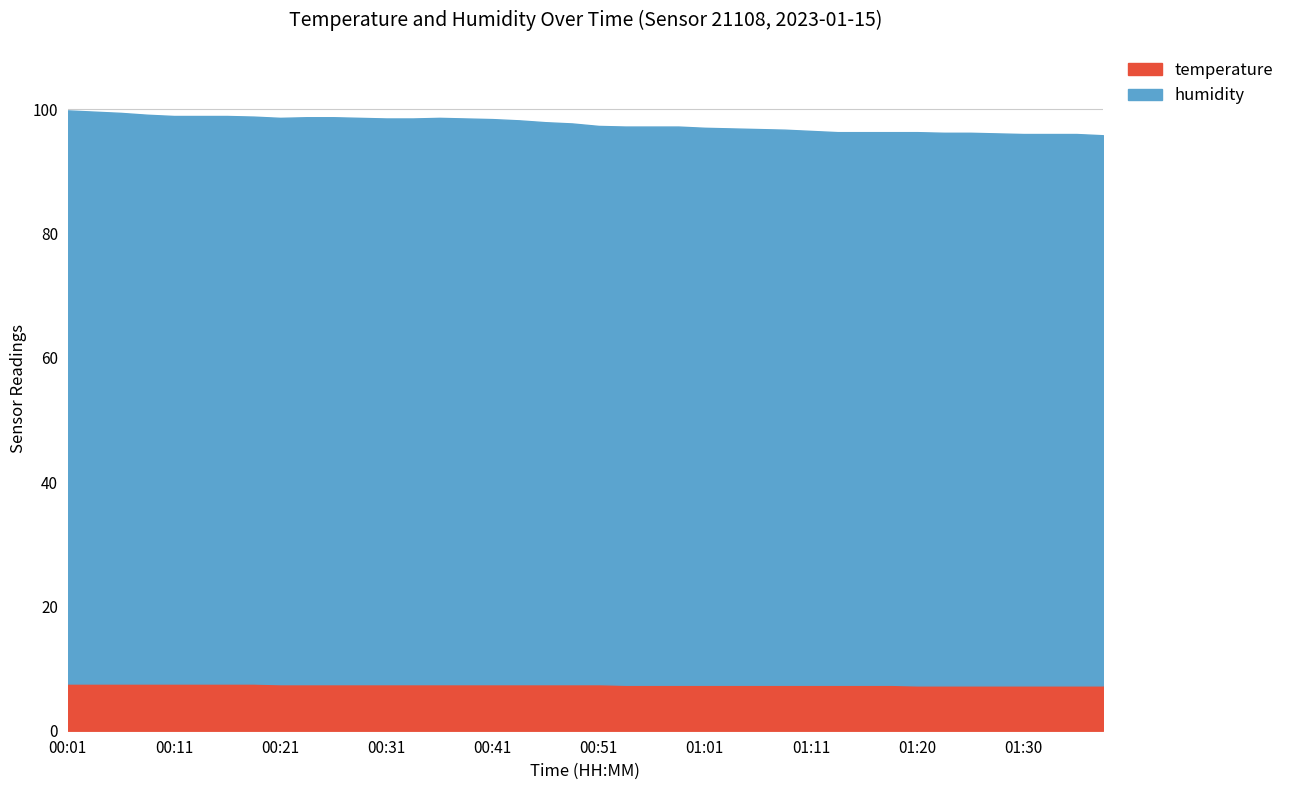

Reading left to right, transcribe all the data shown in this chart.

temperature: 00:01=7.6	00:04=7.6	00:06=7.6	00:09=7.6	00:11=7.6	00:14=7.6	00:16=7.6	00:18=7.6	00:21=7.5	00:23=7.5	00:26=7.5	00:29=7.5	00:31=7.5	00:34=7.5	00:36=7.5	00:39=7.5	00:41=7.5	00:44=7.5	00:46=7.5	00:48=7.5	00:51=7.5	00:53=7.4	00:56=7.4	00:58=7.4	01:01=7.4	01:03=7.4	01:06=7.4	01:08=7.4	01:11=7.4	01:13=7.4	01:15=7.4	01:18=7.4	01:20=7.3	01:23=7.3	01:25=7.3	01:28=7.3	01:30=7.3	01:33=7.3	01:35=7.3	01:37=7.3
humidity: 00:01=92.2	00:04=92.0	00:06=91.8	00:09=91.5	00:11=91.3	00:14=91.3	00:16=91.3	00:18=91.2	00:21=91.1	00:23=91.2	00:26=91.2	00:29=91.1	00:31=91.0	00:34=91.0	00:36=91.1	00:39=91.0	00:41=90.9	00:44=90.7	00:46=90.4	00:48=90.2	00:51=89.8	00:53=89.8	00:56=89.8	00:58=89.8	01:01=89.6	01:03=89.5	01:06=89.4	01:08=89.3	01:11=89.1	01:13=88.9	01:15=88.9	01:18=88.9	01:20=89.0	01:23=88.9	01:25=88.9	01:28=88.8	01:30=88.7	01:33=88.7	01:35=88.7	01:37=88.5